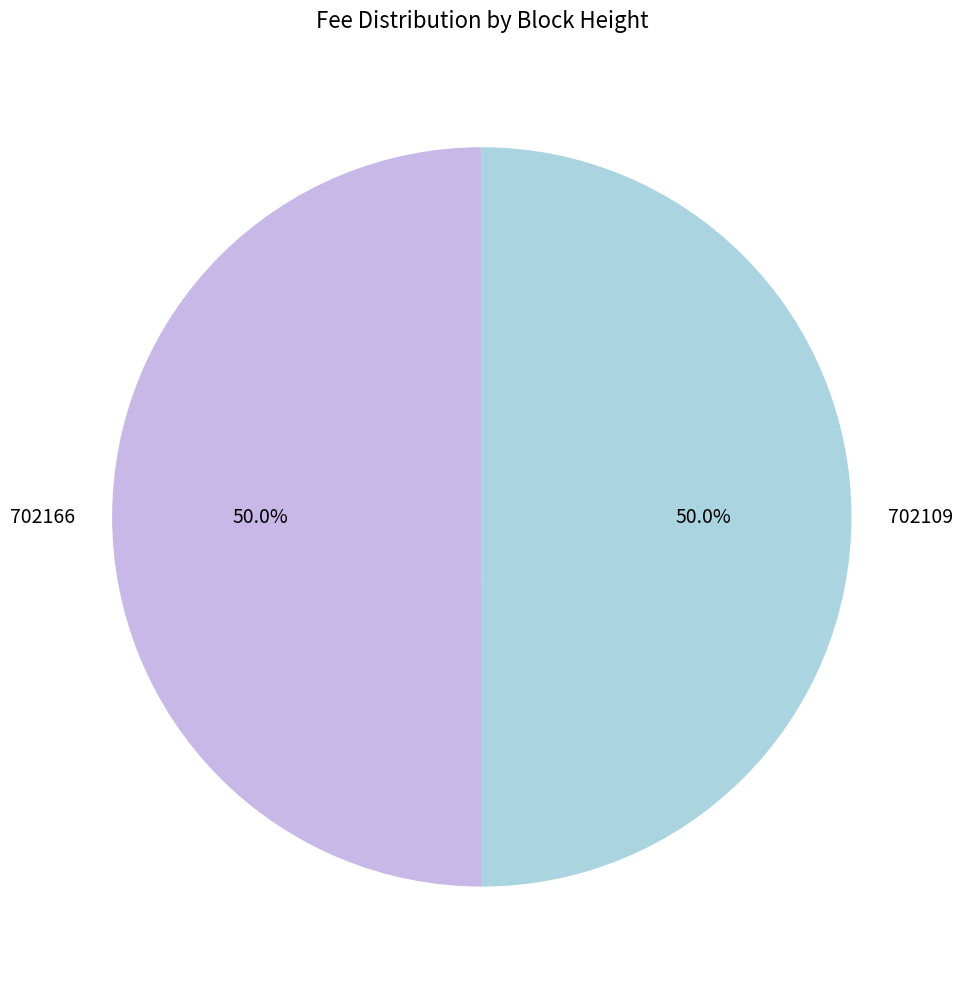

What is the ratio of the value at 702109 to the value at 702166?

1.0